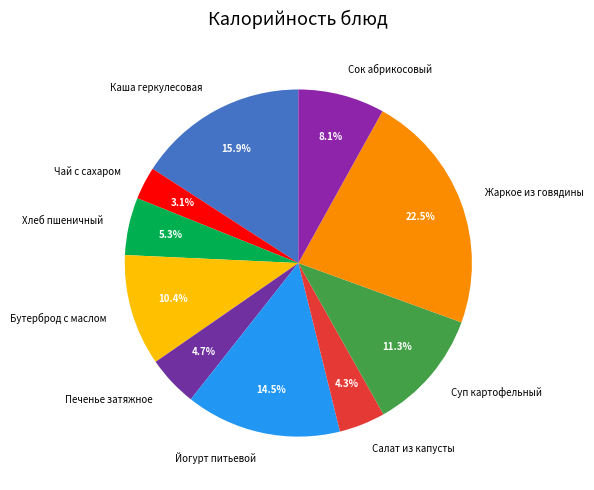

Which category has the smallest portion of the pie?

Чай с сахаром